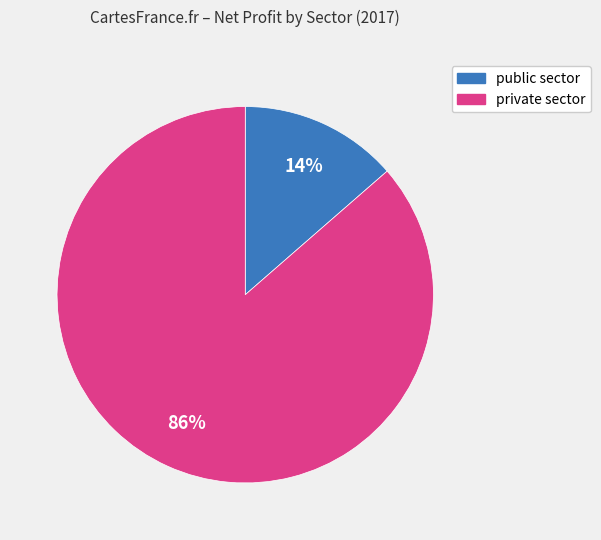

To the nearest percent, what is the average slice percentage?

50%